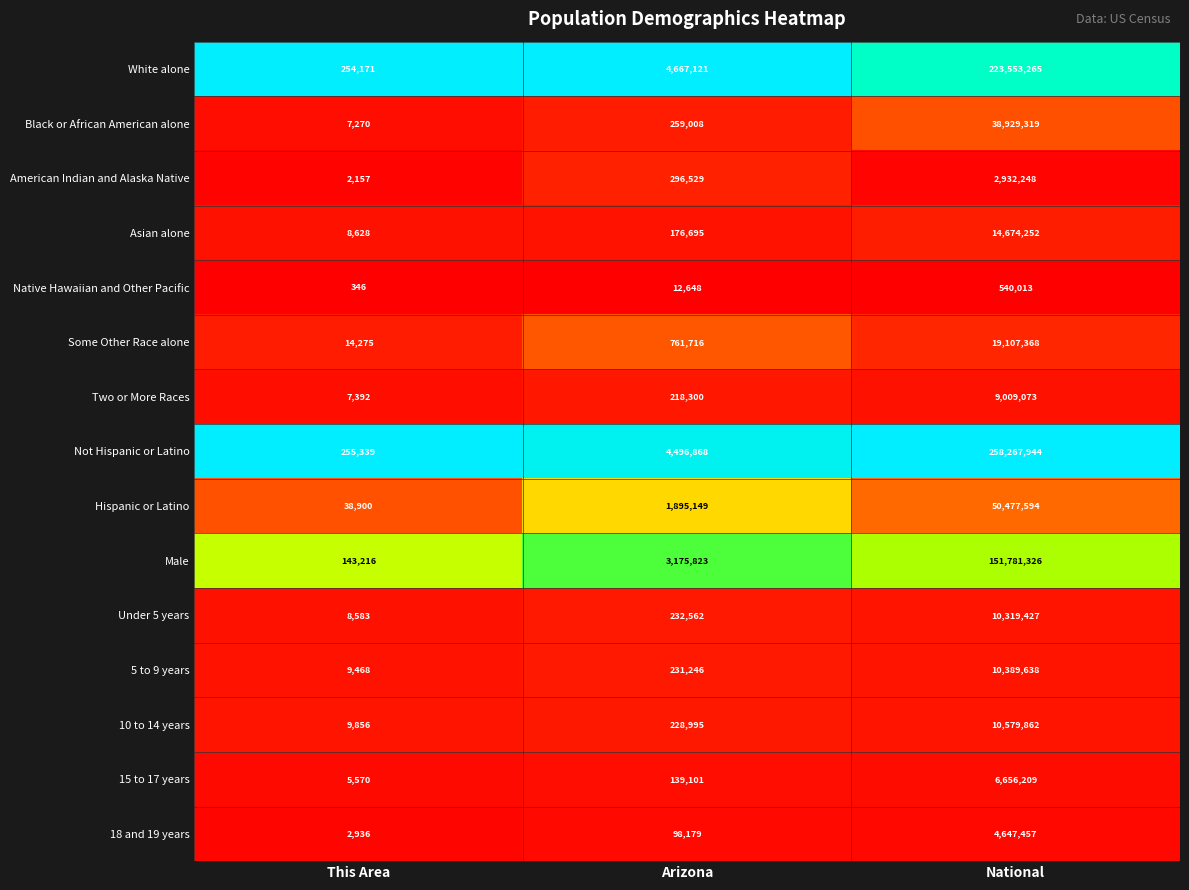

Read the 10 to 14 years value at This Area, to the nearest 100.

9900